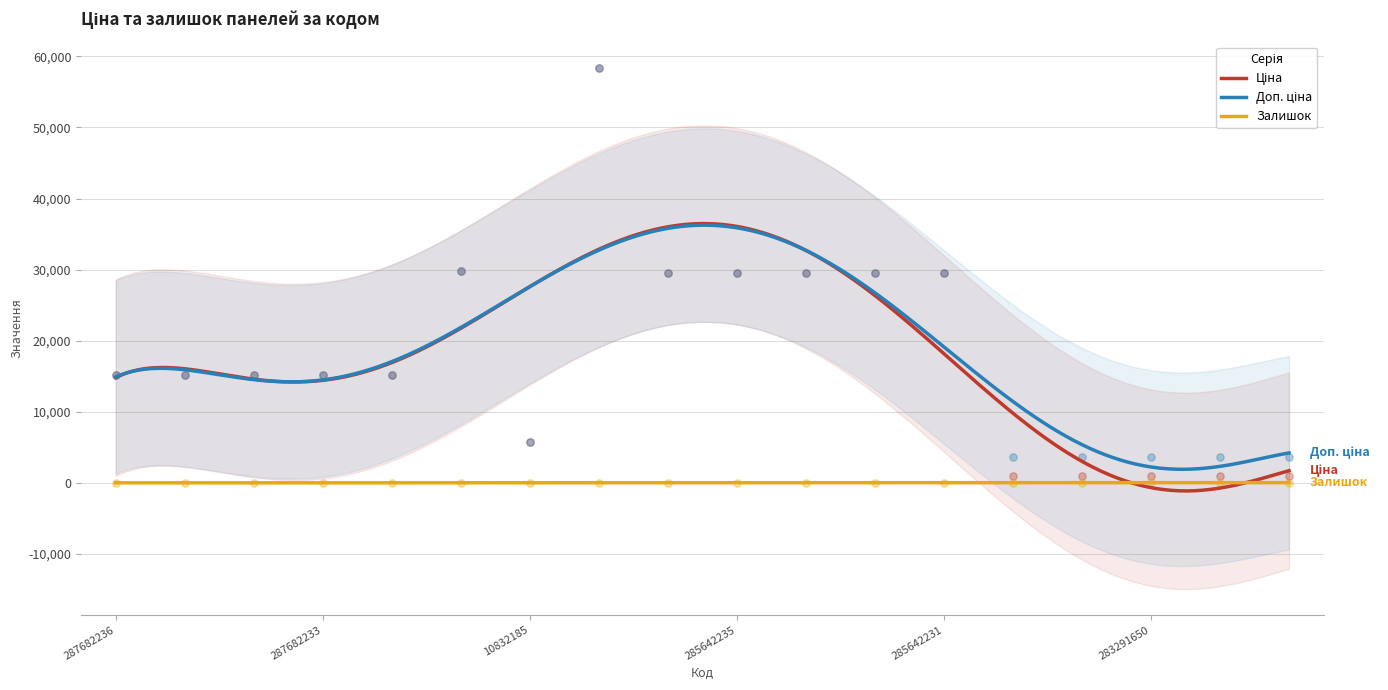

Is the value of Залишок at 10832185 greater than the value of Ціна at 283291856?

No